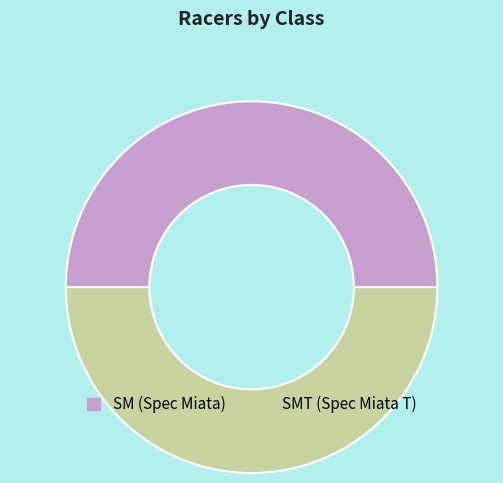

How many segments does this pie chart have?

2